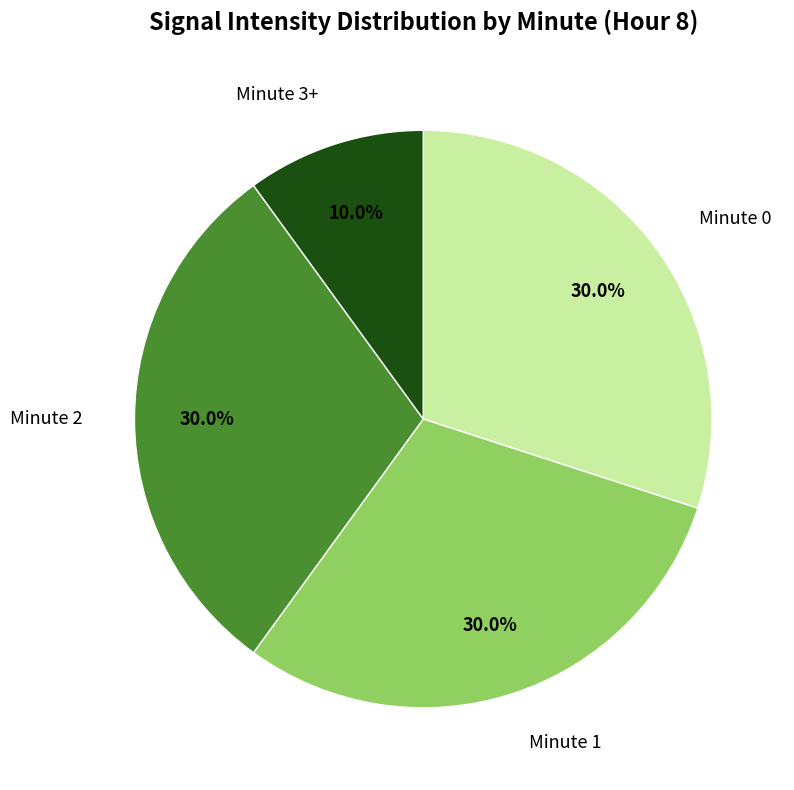

Approximately how many times larger is the value at Minute 1 compared to Minute 0?

1.0